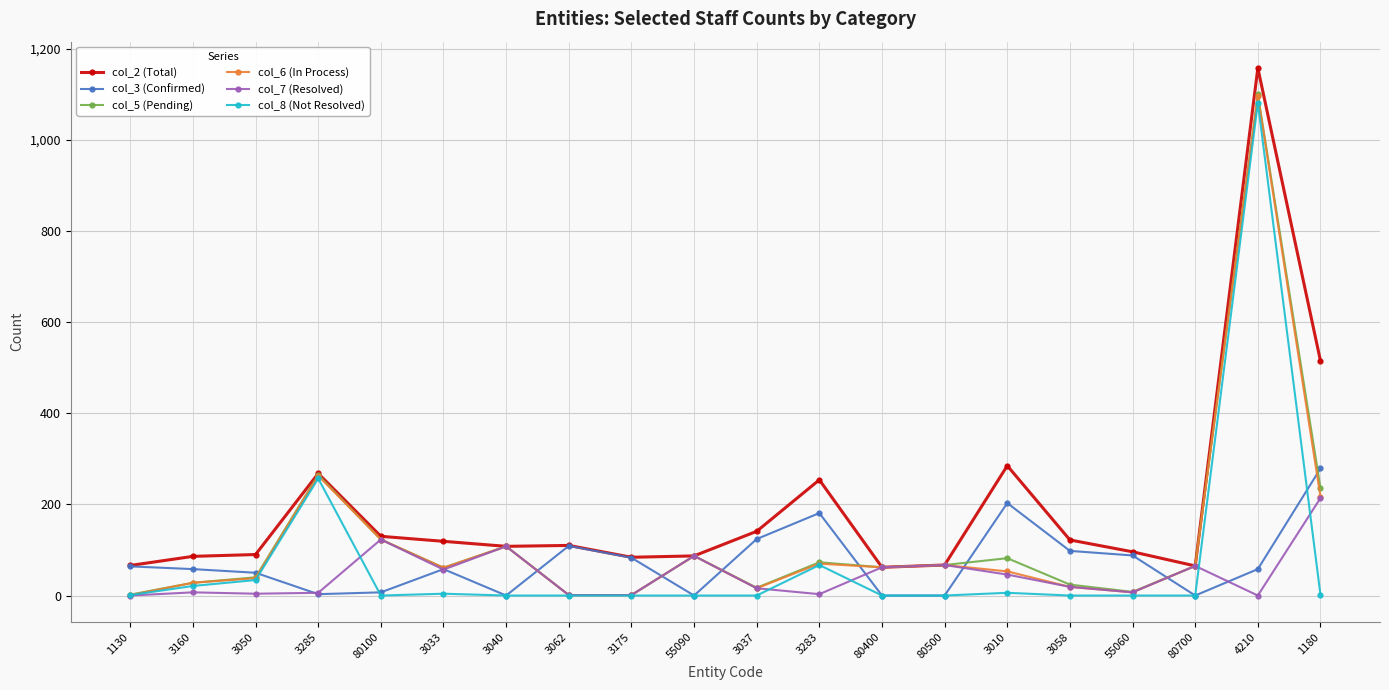

At which category does the chart reach its peak across all series?

4210